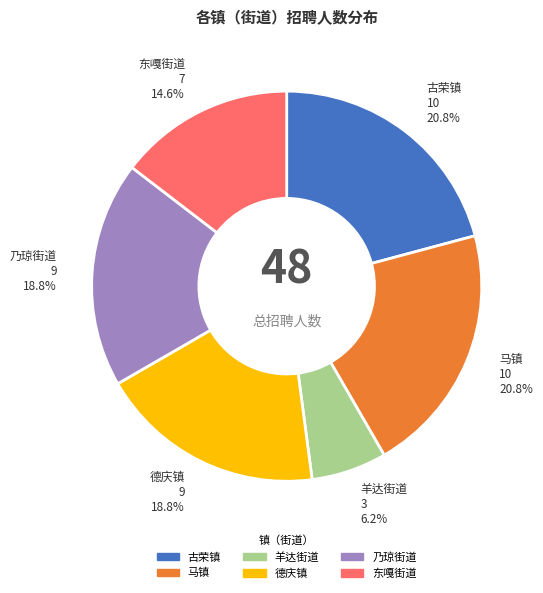

Is there a majority slice in this chart?

No